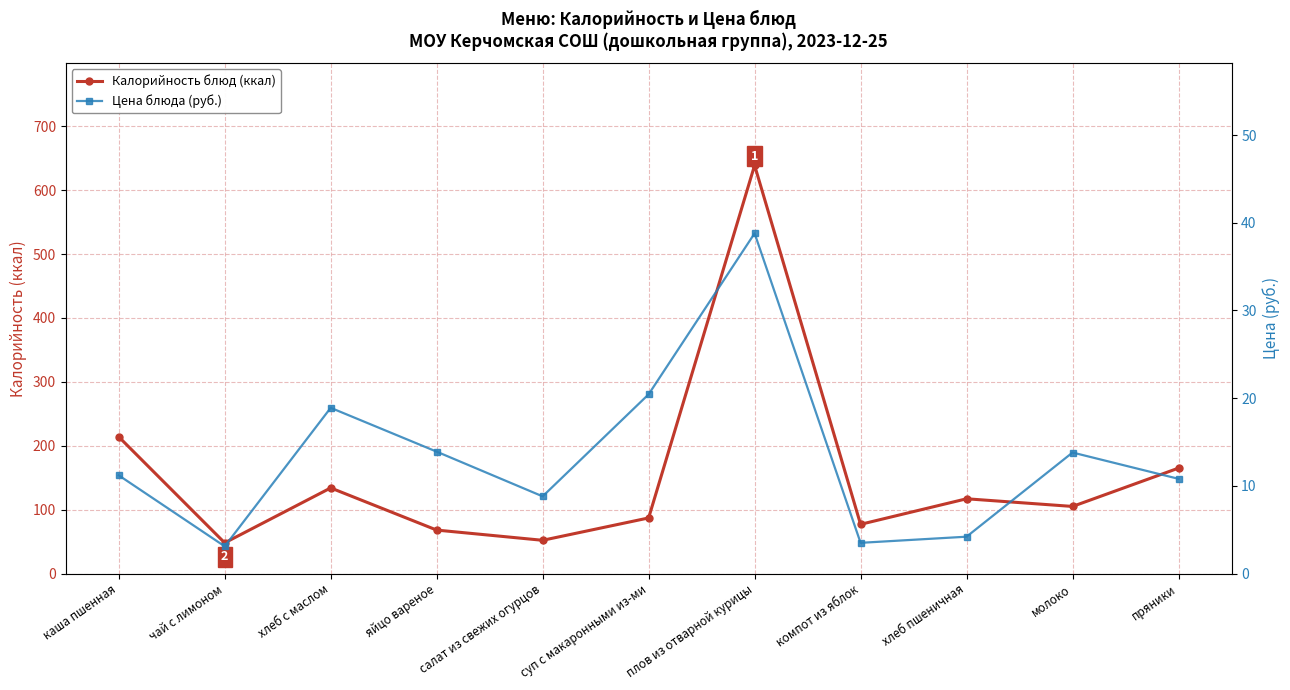

What is the difference between the maximum and minimum values in the Калорийность блюд (ккал) series?

591.0